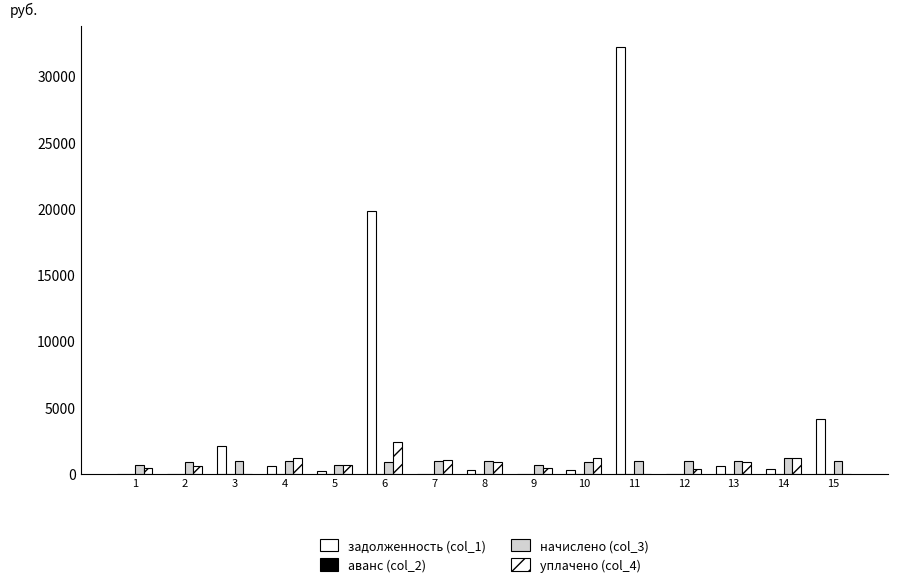

Which category has the highest value in the аванс (col_2) series?

2